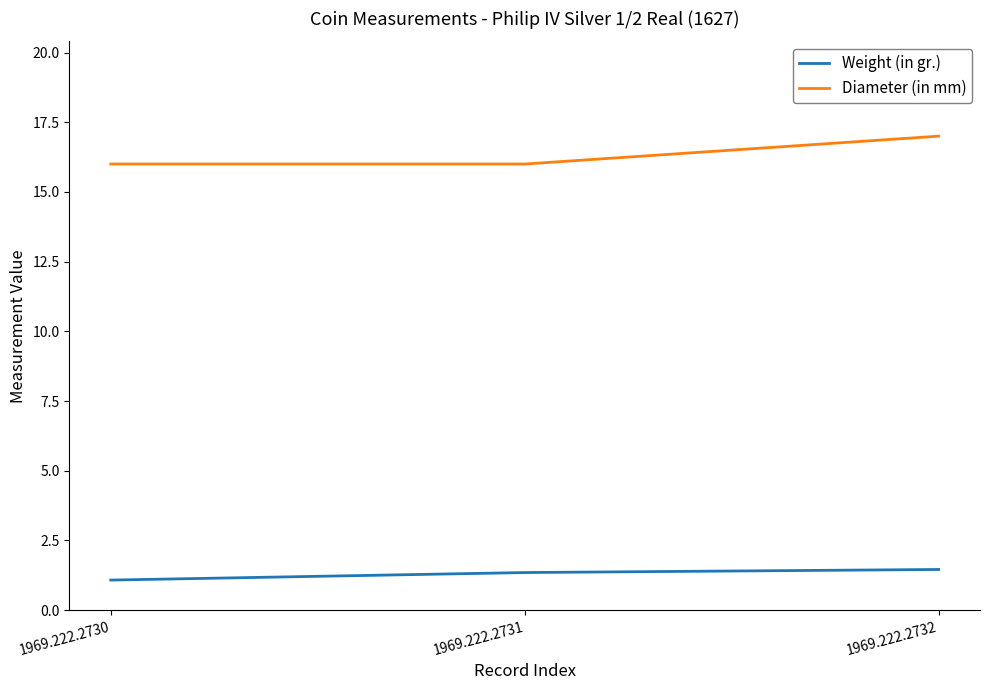

What value does the Diameter (in mm) series have at 1969.222.2731?

16.0